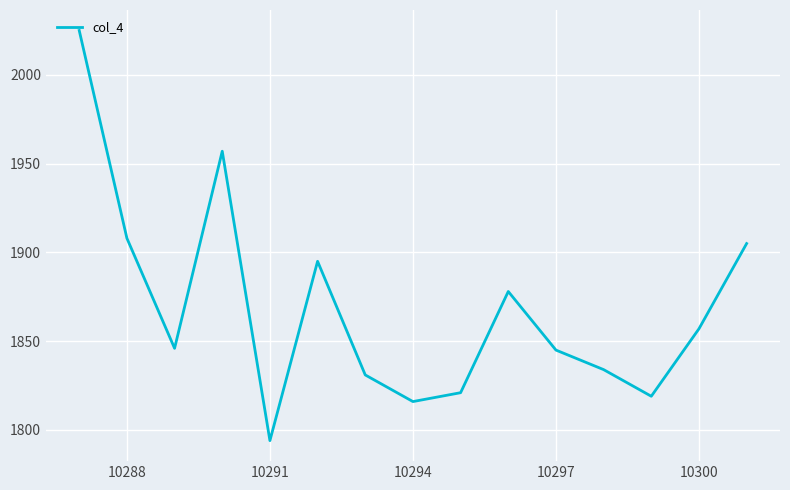

What is the smallest value displayed?

1794